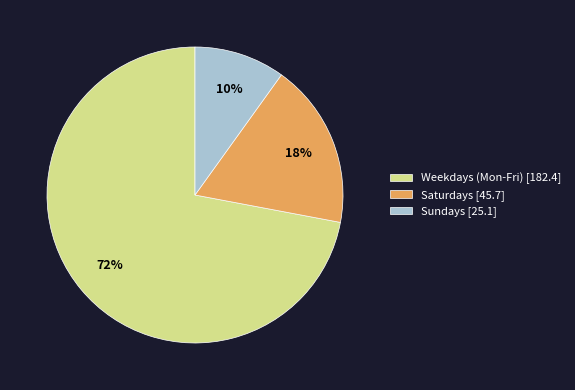

How many slices are in this pie chart?

3